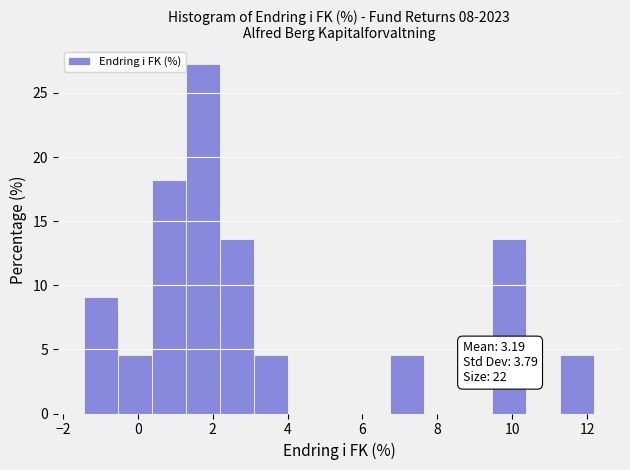

Over which range of the x-axis is the bar tallest?

1.2 to 2.2